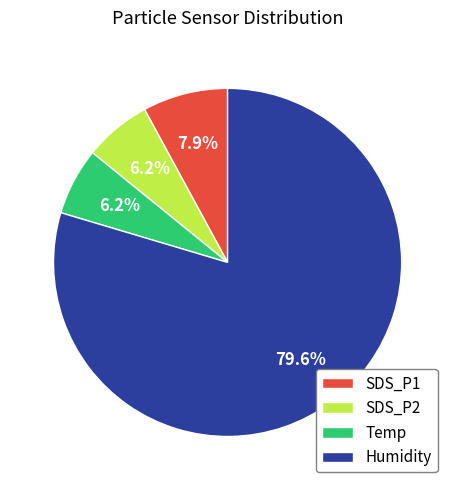

What is the largest slice in the pie chart?

Humidity